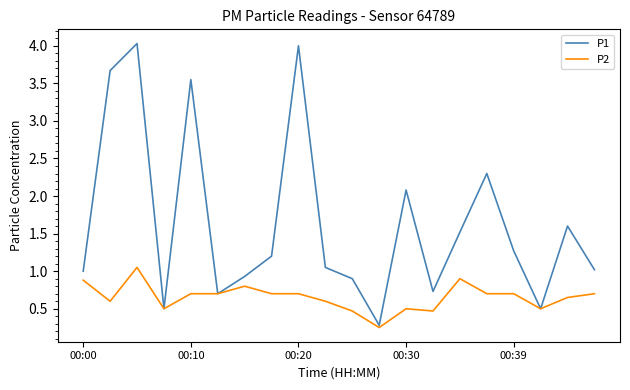

Which series has the largest total across all categories?

P1